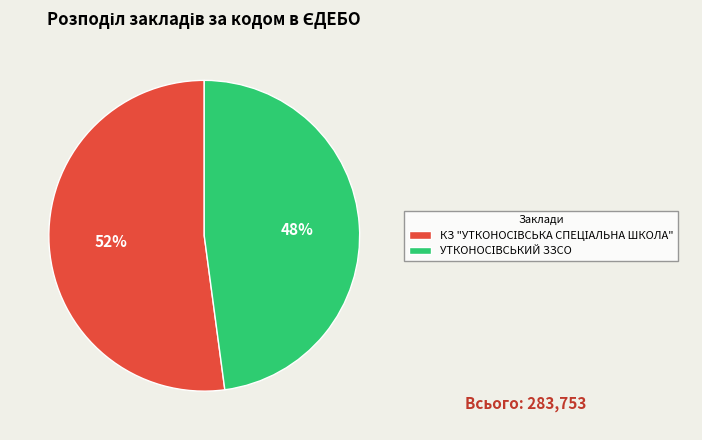

To the nearest percent, what is the difference between the largest and smallest slice percentages?

4%